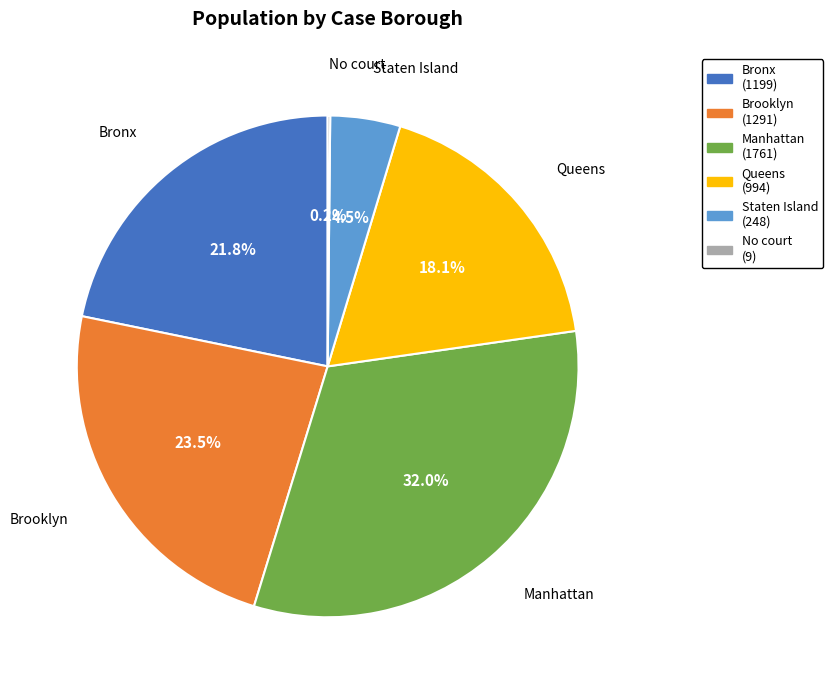

Which has a higher value, Manhattan (1761) or Bronx (1199)?

Manhattan (1761)